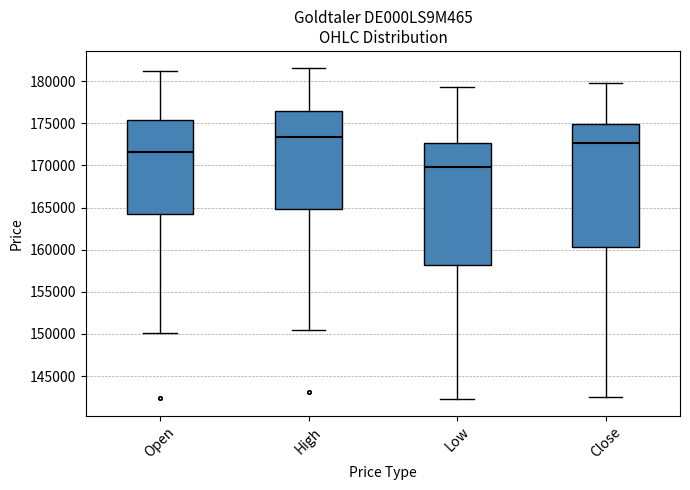

Reading left to right, read every box against the y-axis: the position of its median line, the range the box covers, and the ends of its whiskers. The values are not printed on the chart, so give them approximately, as read against the axis.

Open: median 171500, box 164000 to 175500, whiskers 150000 to 181000
High: median 173500, box 165000 to 176500, whiskers 150500 to 181500
Low: median 170000, box 158000 to 172500, whiskers 142500 to 179500
Close: median 172500, box 160500 to 175000, whiskers 142500 to 180000